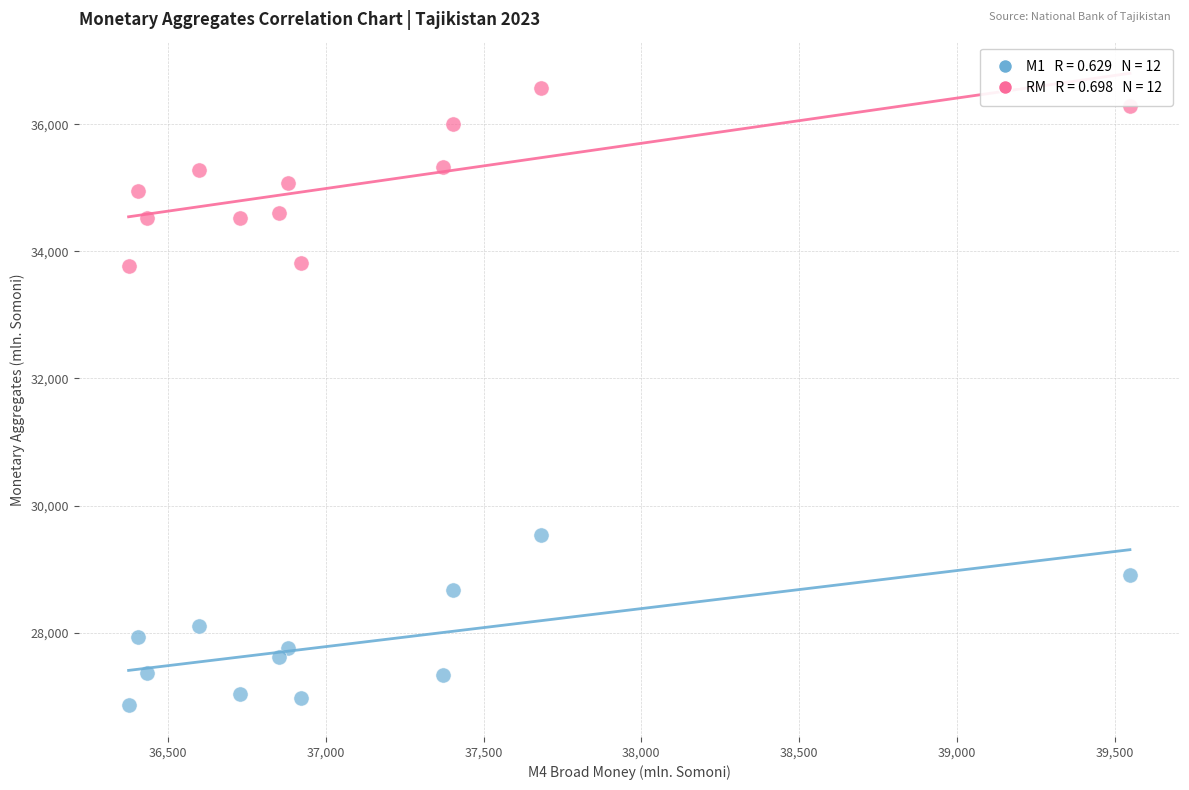

Across all data points, what is the range of Y values (max minus min)?

9723.4